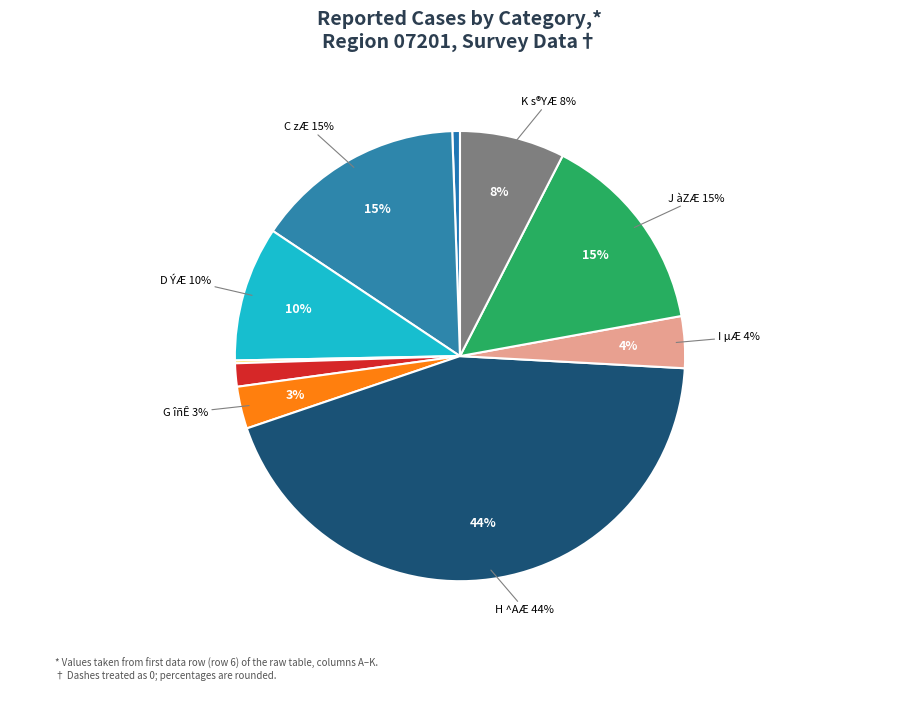

How many segments does this pie chart have?

10